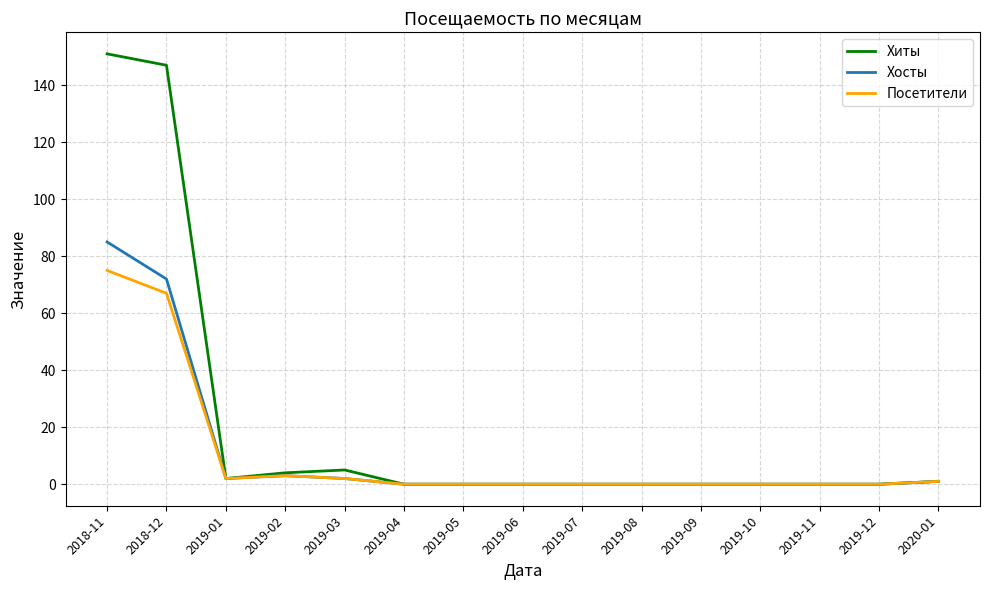

Which series has the largest total across all categories?

Хиты